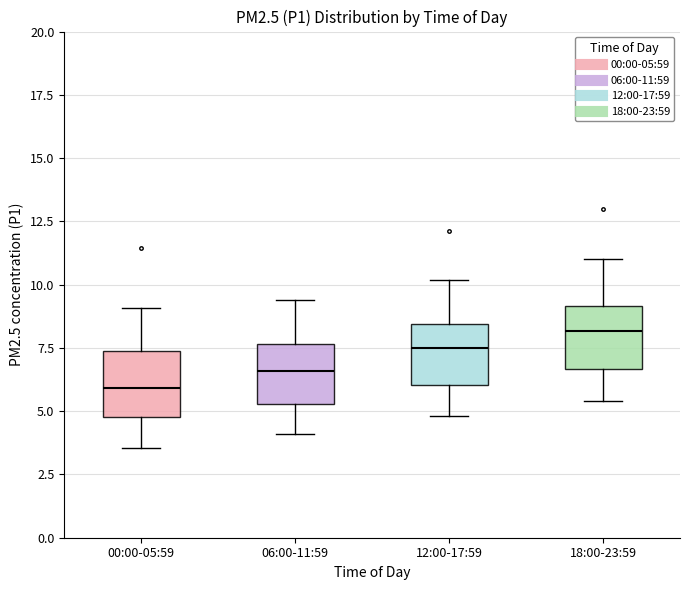

Which box has the lowest median line?

00:00-05:59